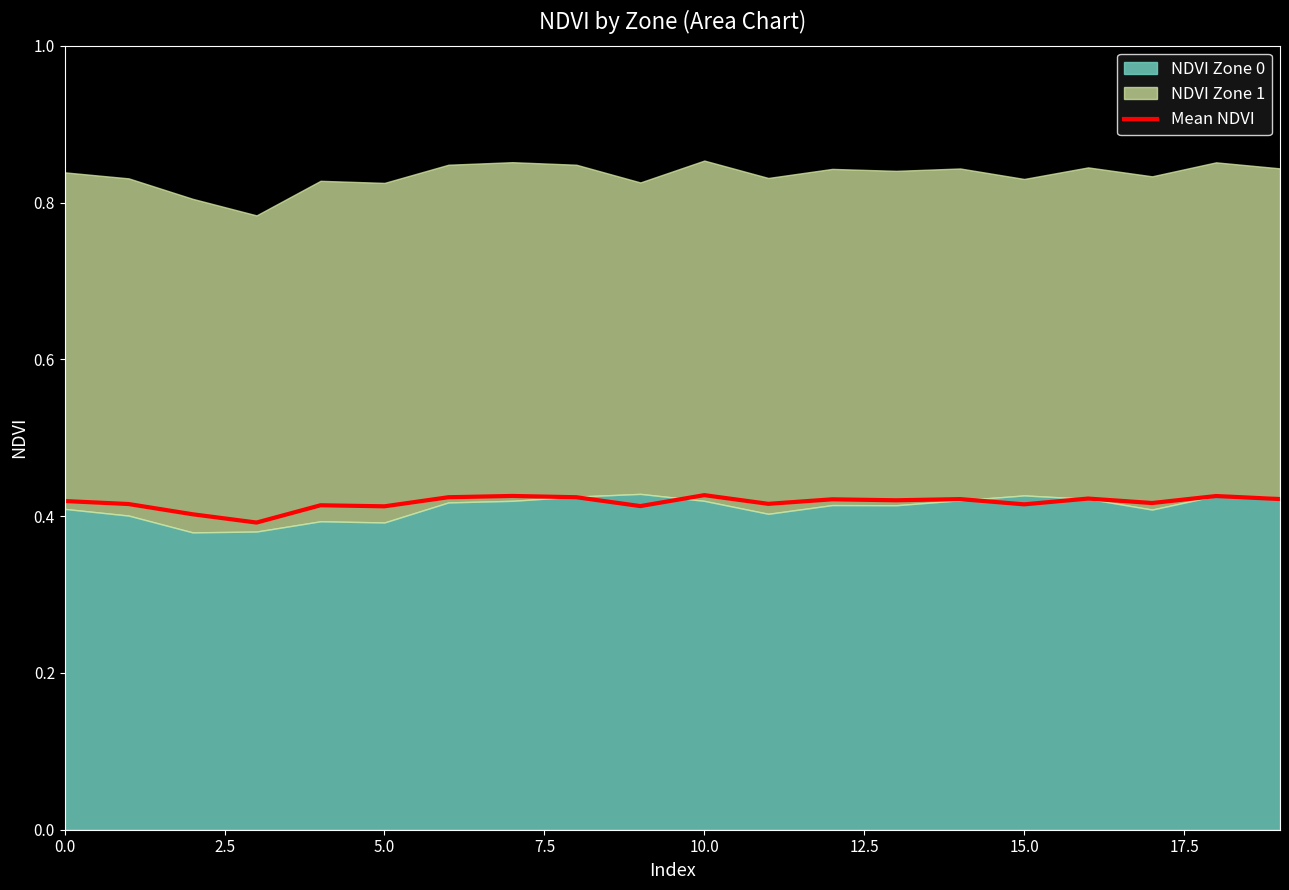

How many points are lower than both their immediate neighbors (excluding endpoints)?

7